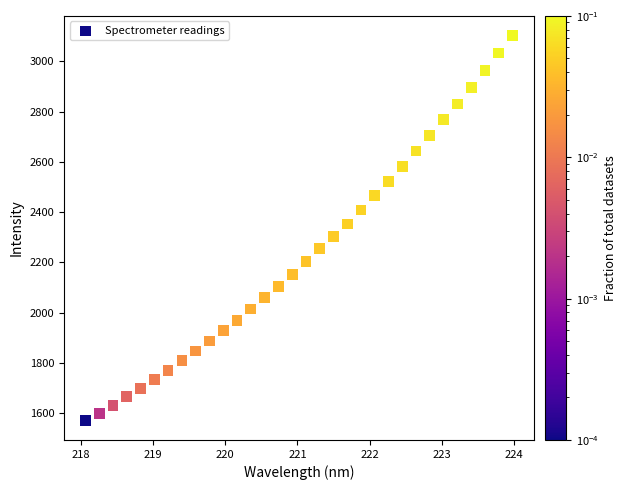

What is the range of Y values (max minus min)?

1534.3